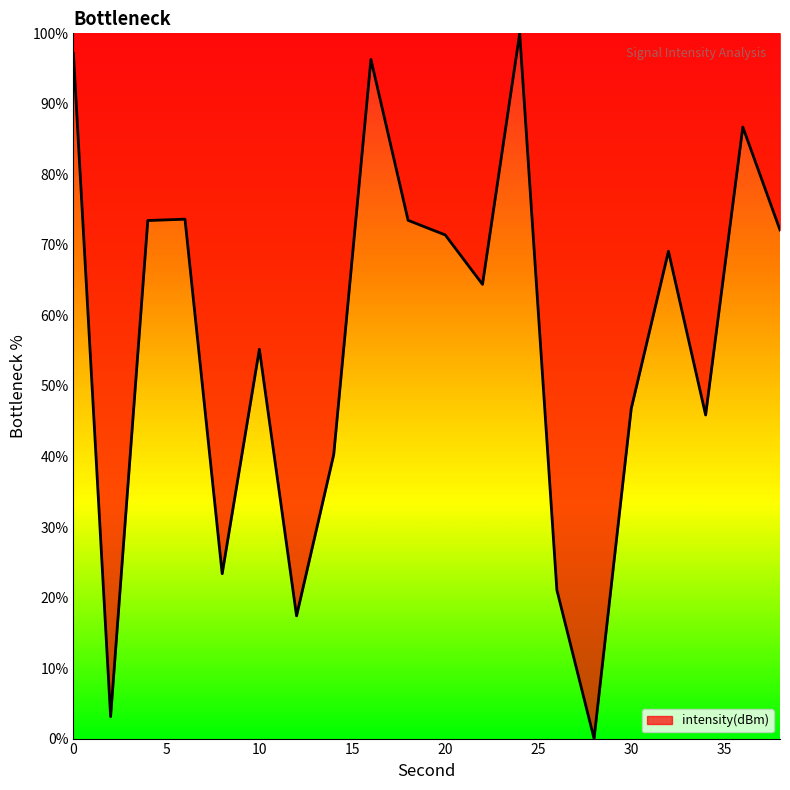

What is the difference between the maximum and minimum values?

100.0